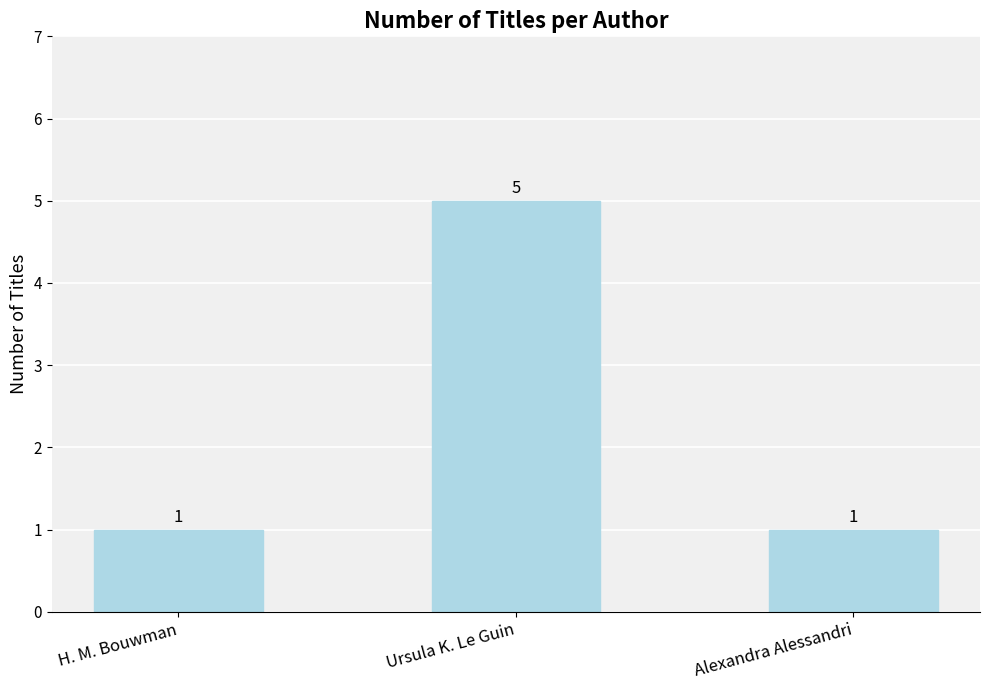

What is the difference between the values at Ursula K. Le Guin and Alexandra Alessandri?

4